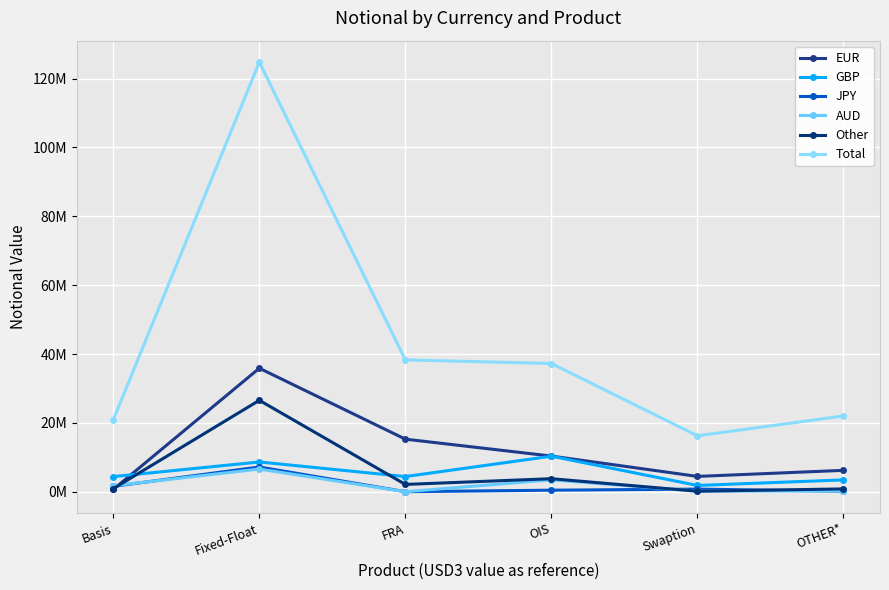

Reading right to left, extract all data points from this chart.

EUR: OTHER*=6204816	Swaption=4445958	OIS=10350548	FRA=15266119	Fixed-Float=35866868	Basis=663853
GBP: OTHER*=3430836	Swaption=1821230	OIS=10315384	FRA=4400990	Fixed-Float=8637615	Basis=4387990
JPY: OTHER*=129555	Swaption=753947	OIS=437418	FRA=5081	Fixed-Float=7179306	Basis=1558436
AUD: OTHER*=199110	Swaption=157182	OIS=3440935	FRA=0	Fixed-Float=6577556	Basis=1732822
Other: OTHER*=814550	Swaption=136855	OIS=3779640	FRA=2115169	Fixed-Float=26546493	Basis=900976
Total: OTHER*=22007133	Swaption=16241988	OIS=37242081	FRA=38287374	Fixed-Float=124778112	Basis=20907796